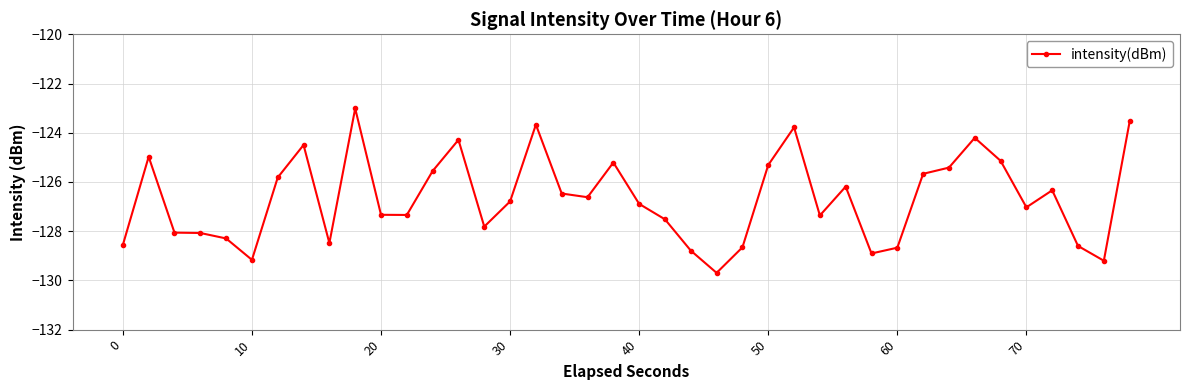

What is the sum of all values?

-5067.0